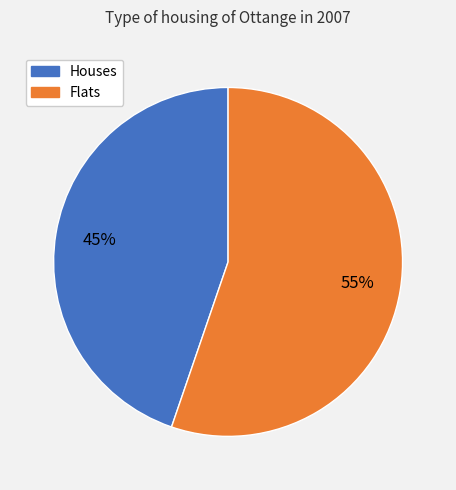

Is there a majority slice in this chart?

Yes